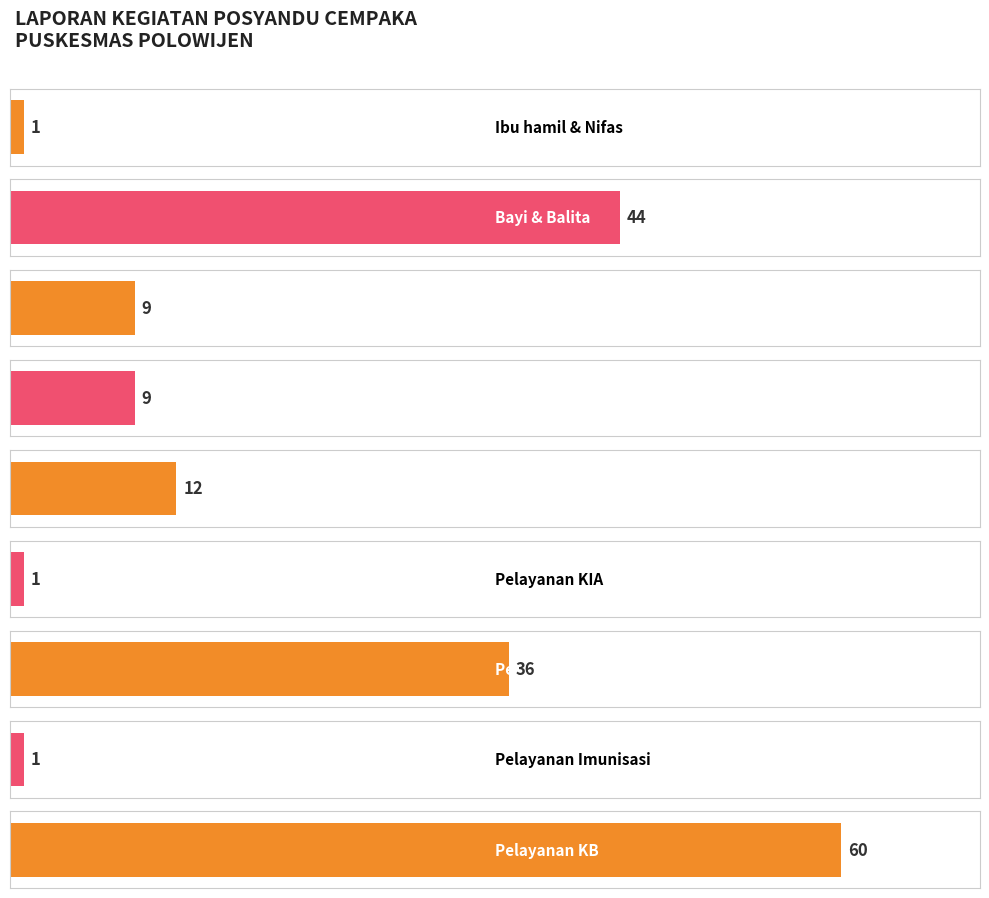

What is the difference between the values at Ibu hamil & Nifas and Usia Sekolah & Remaja (7-18 tahun)?

8